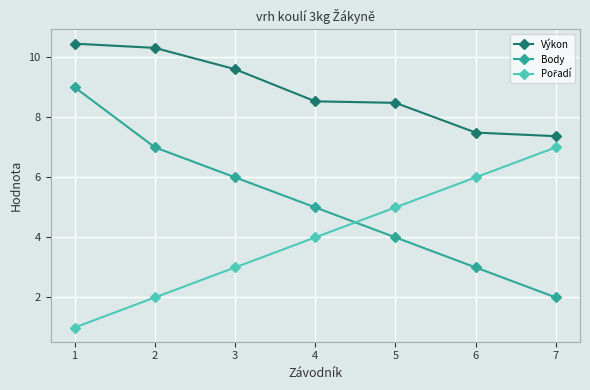

The Body series shows 1.3 at 5. True or false?

False